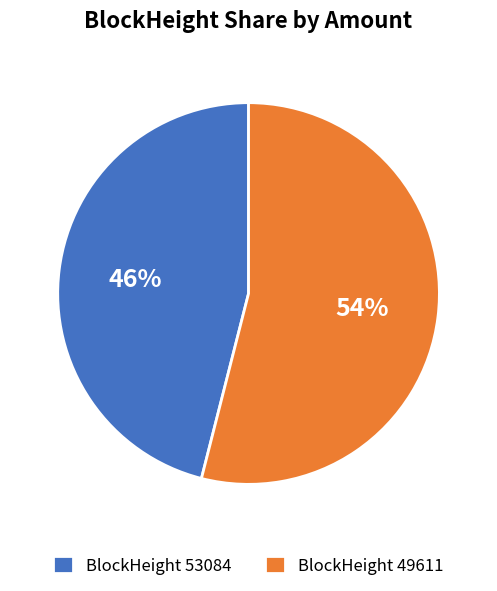

Is it true that BlockHeight 53084 is 51% of the pie?

False